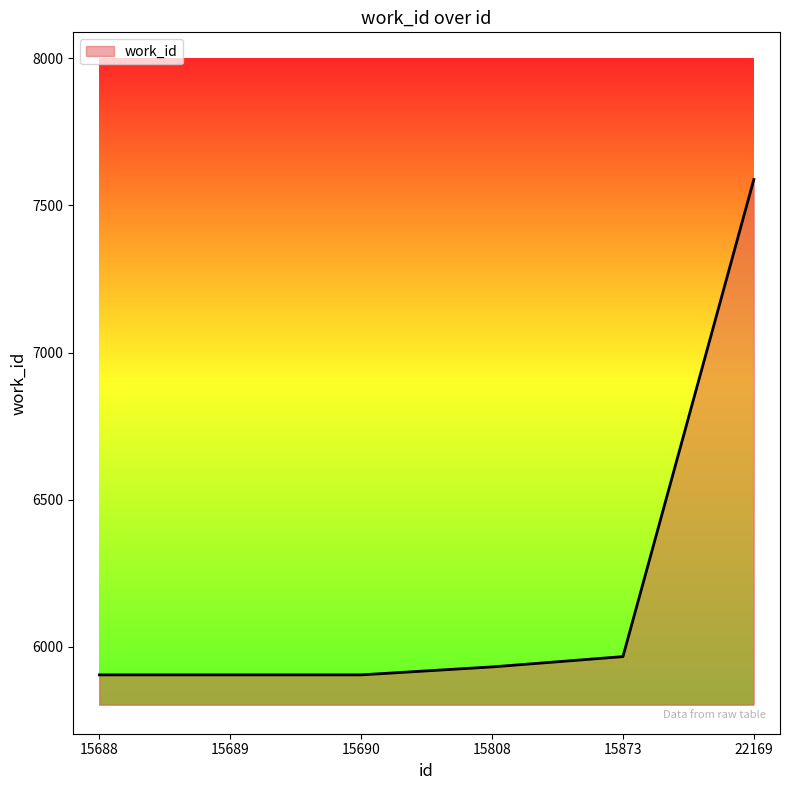

Which has a higher value, 15873 or 15690?

15873